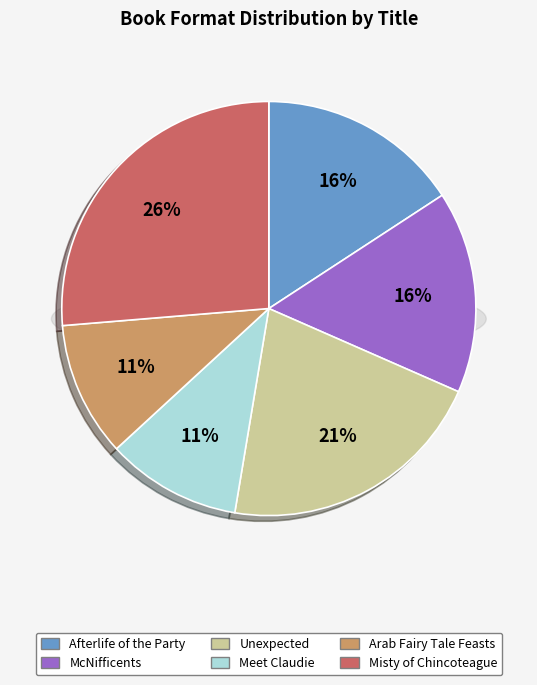

Which slice is the smallest?

Meet Claudie